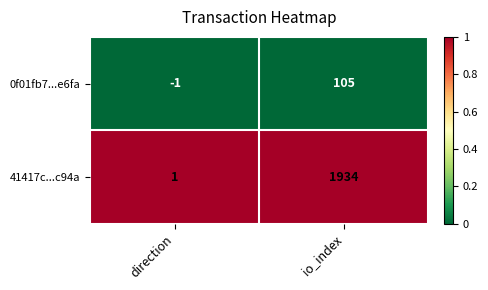

What is the spread (max minus min) of values at direction?

2